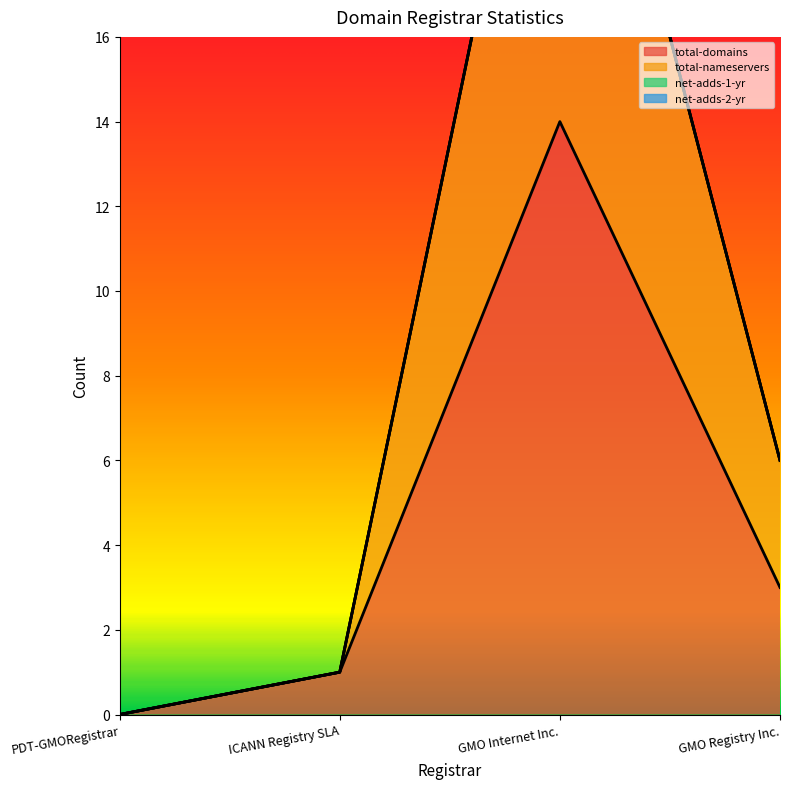

What is the highest value of the total-domains series?

14